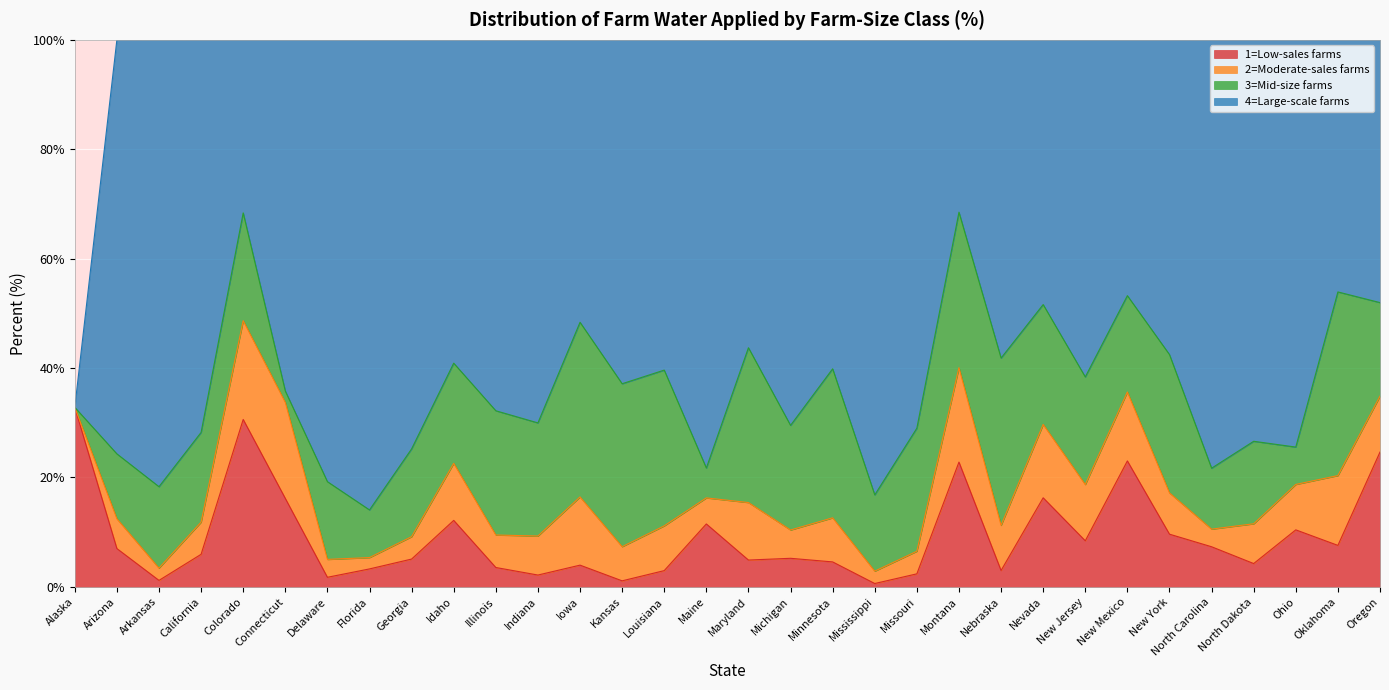

The 4=Large-scale farms series shows 48.0 at Oregon. True or false?

True